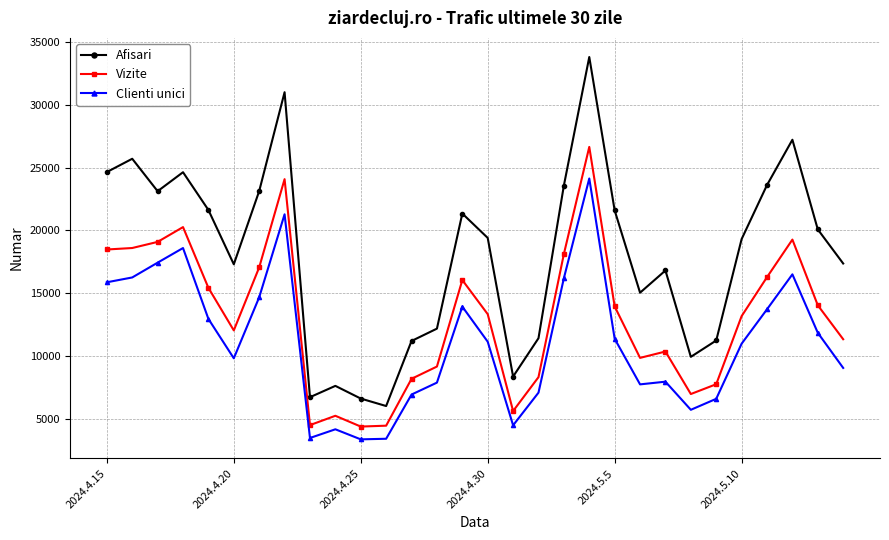

True or false: Clienti unici and Vizite cross at least once.

False